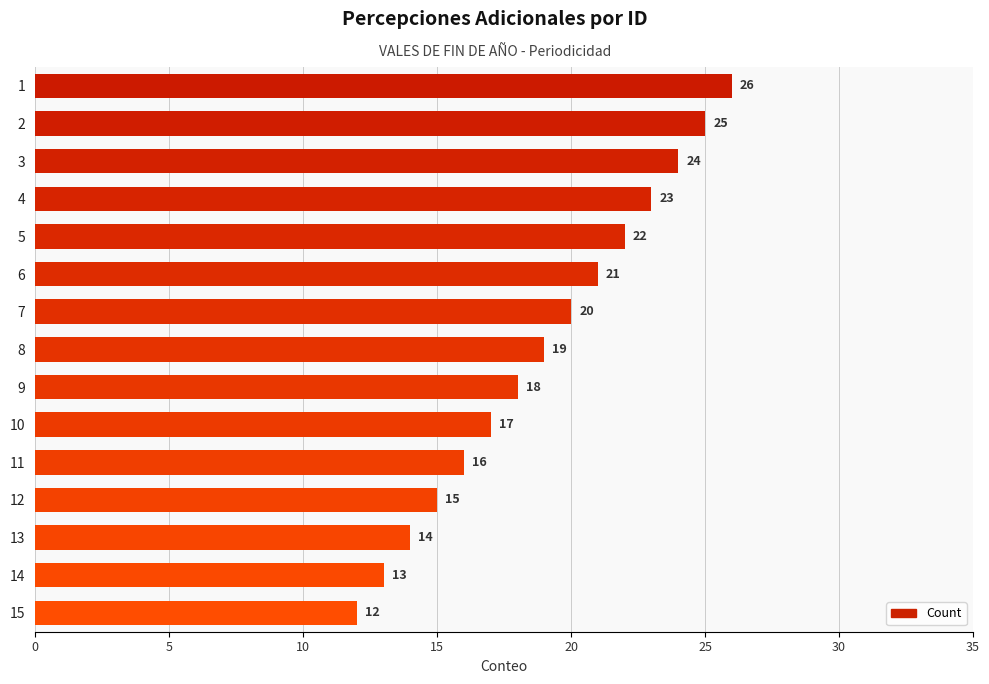

What is the value of the 7th bar from the top?

20